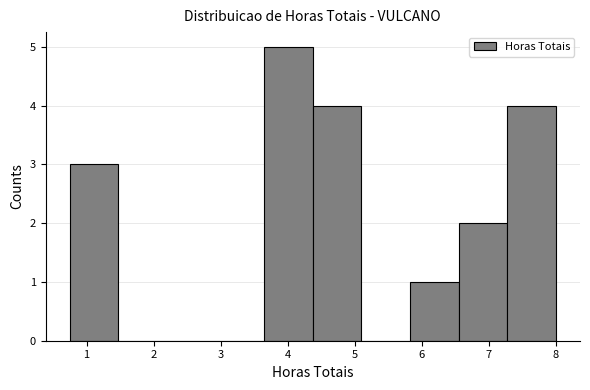

Reading left to right, transcribe this chart: for each bar, give the range it covers on the x-axis and its height. Neither the bar edges nor the heights are printed on the chart, so give them approximately, as read against the axes.

0.8 to 1.5: 3
1.5 to 2.2: 0
2.2 to 2.9: 0
2.9 to 3.7: 0
3.7 to 4.4: 5
4.4 to 5.1: 4
5.1 to 5.8: 0
5.8 to 6.6: 1
6.6 to 7.3: 2
7.3 to 8.0: 4